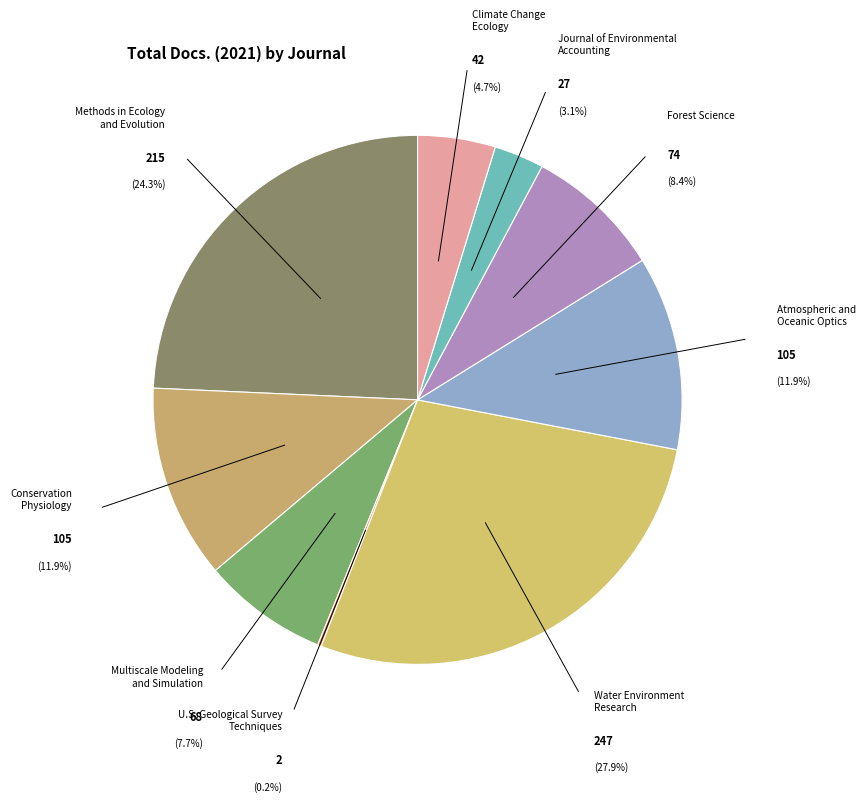

Is there a majority slice in this chart?

No